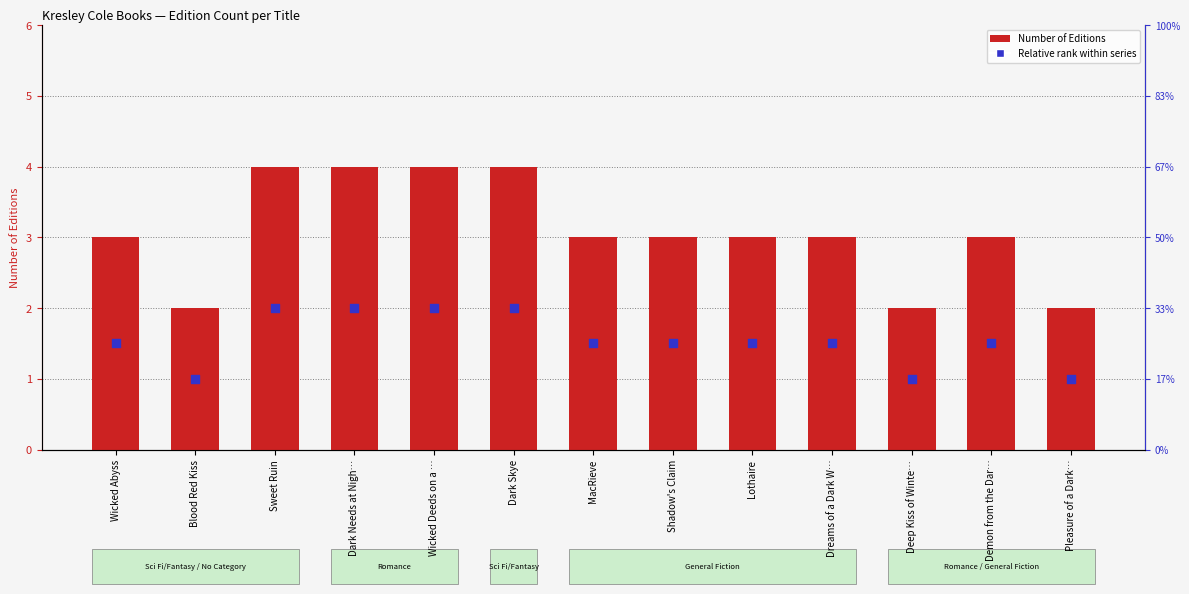

Is the value of Relative rank within series at Lothaire greater than the value of Number of Editions at Dark Skye?

No